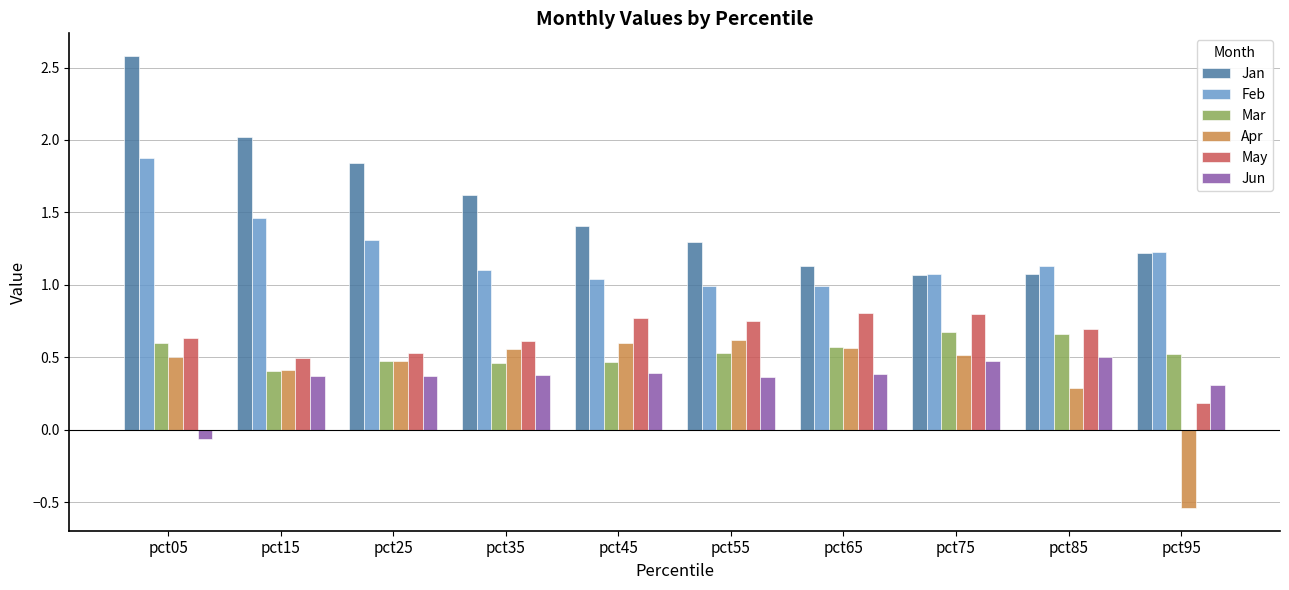

What is the sum of all Mar values?

5.4